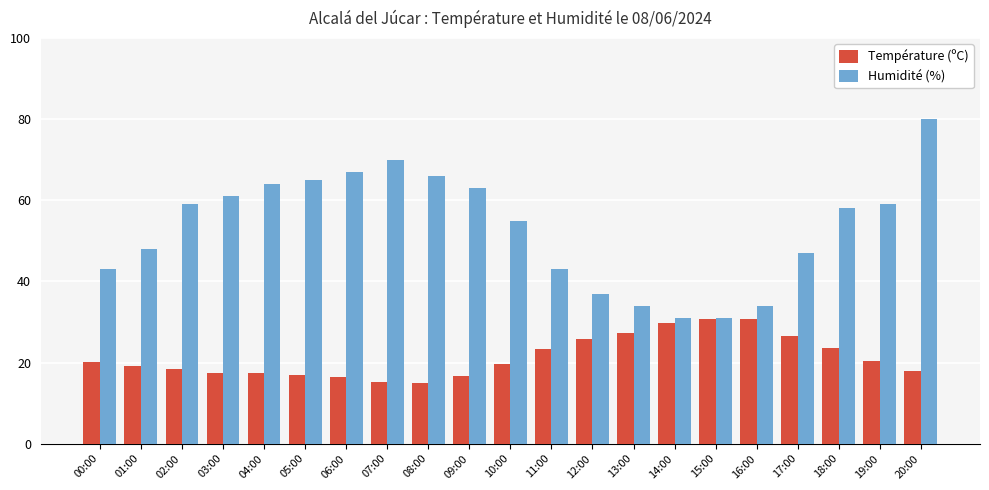

What position from the right is 05:00?

16